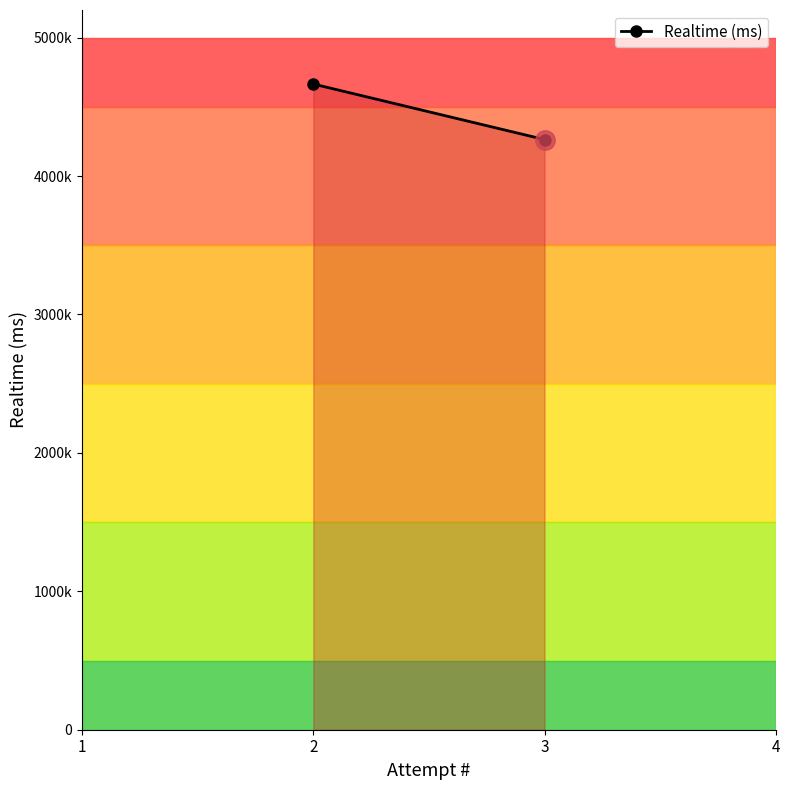

Between 2 and 3, which is larger?

2